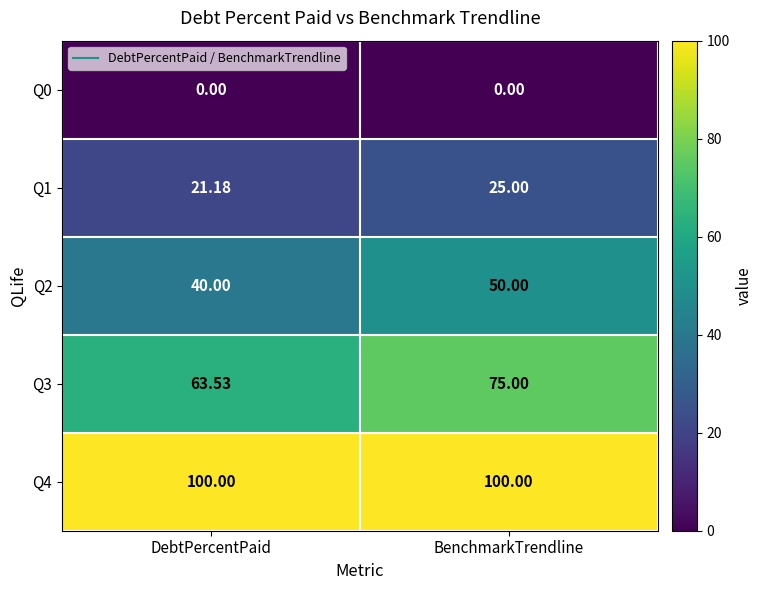

At how many categories does at least one series exceed 78?

2